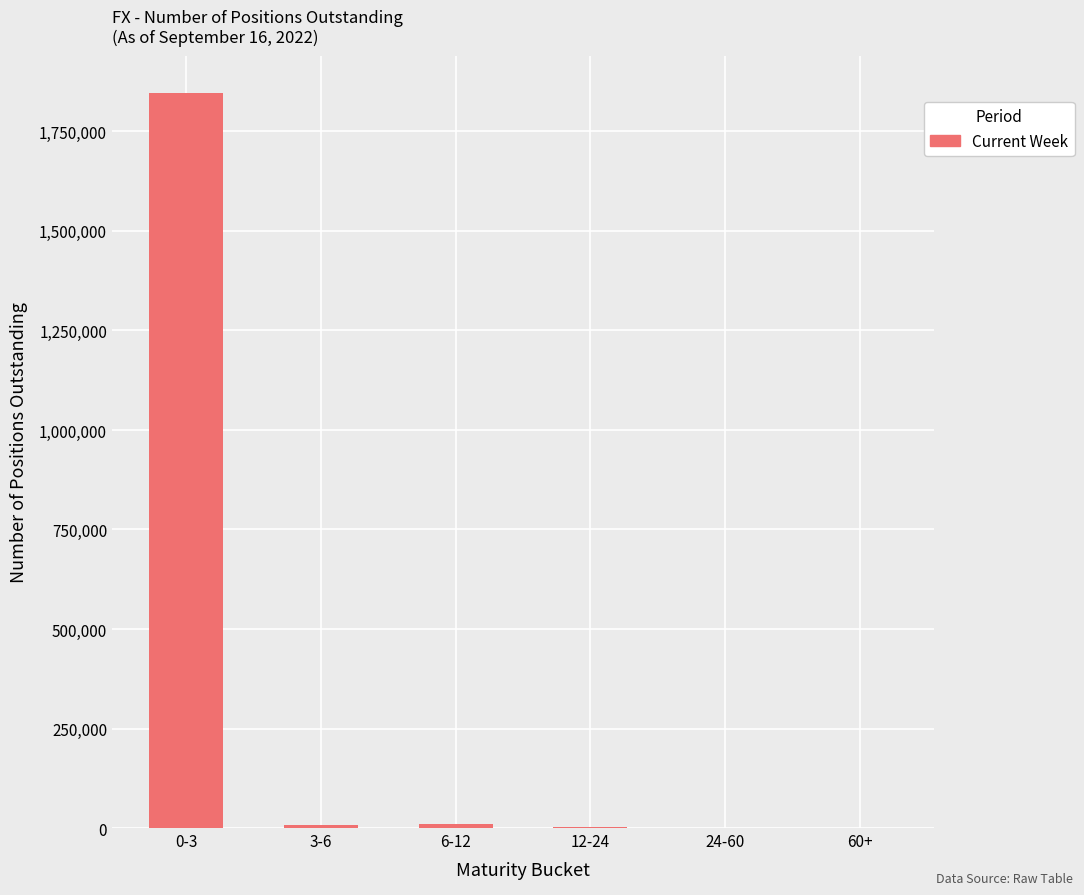

What is the change in value from 3-6 to 6-12?

+1083